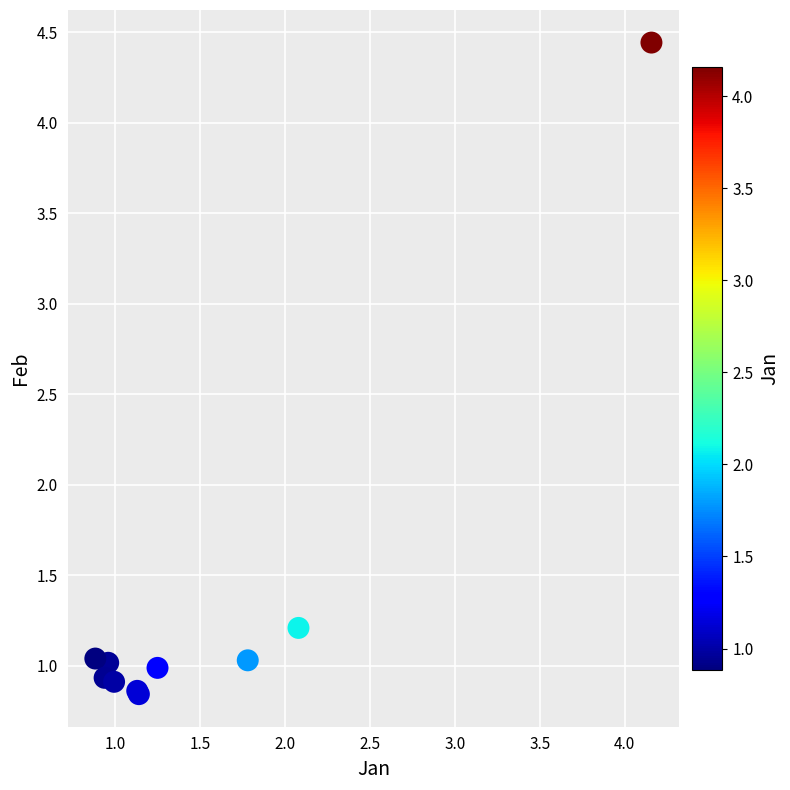

What Y value in the scatter plot is closest to 2?

1.2